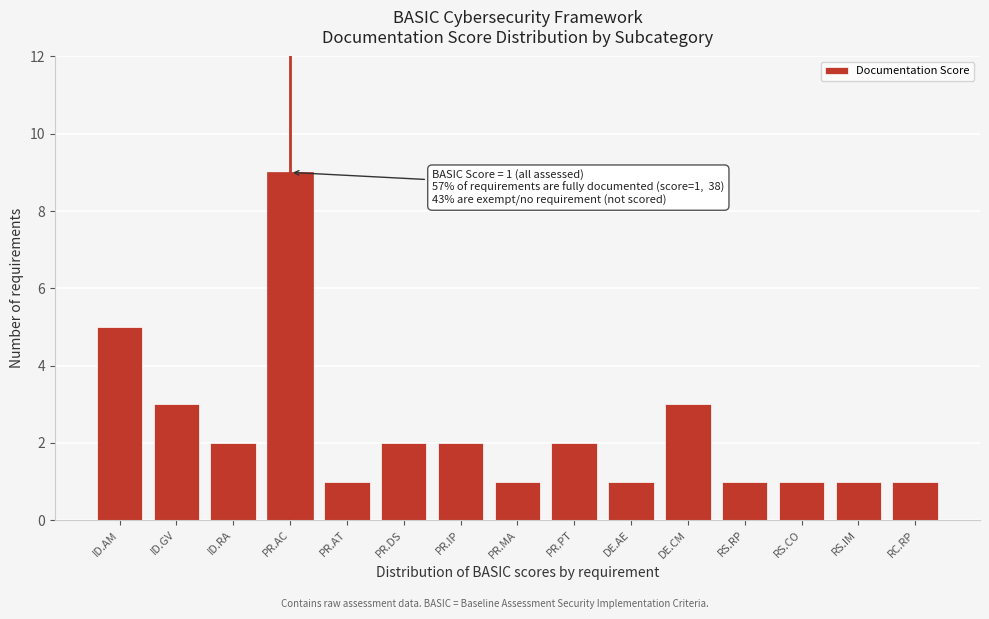

Reading left to right, transcribe all the data shown in this chart.

ID.AM=5	ID.GV=3	ID.RA=2	PR.AC=9	PR.AT=1	PR.DS=2	PR.IP=2	PR.MA=1	PR.PT=2	DE.AE=1	DE.CM=3	RS.RP=1	RS.CO=1	RS.IM=1	RC.RP=1